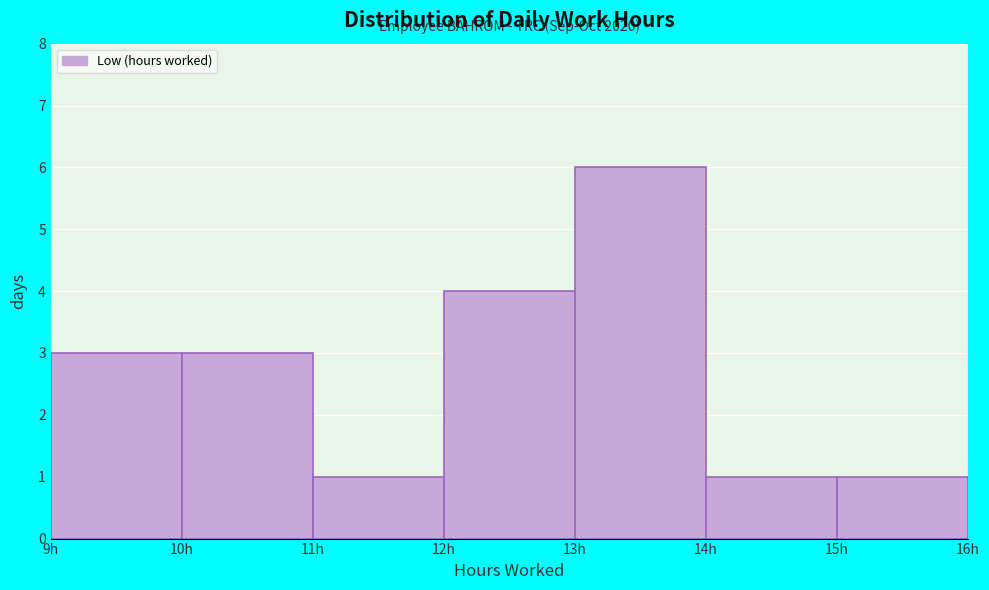

Over which range of the x-axis is the bar tallest?

13 to 14